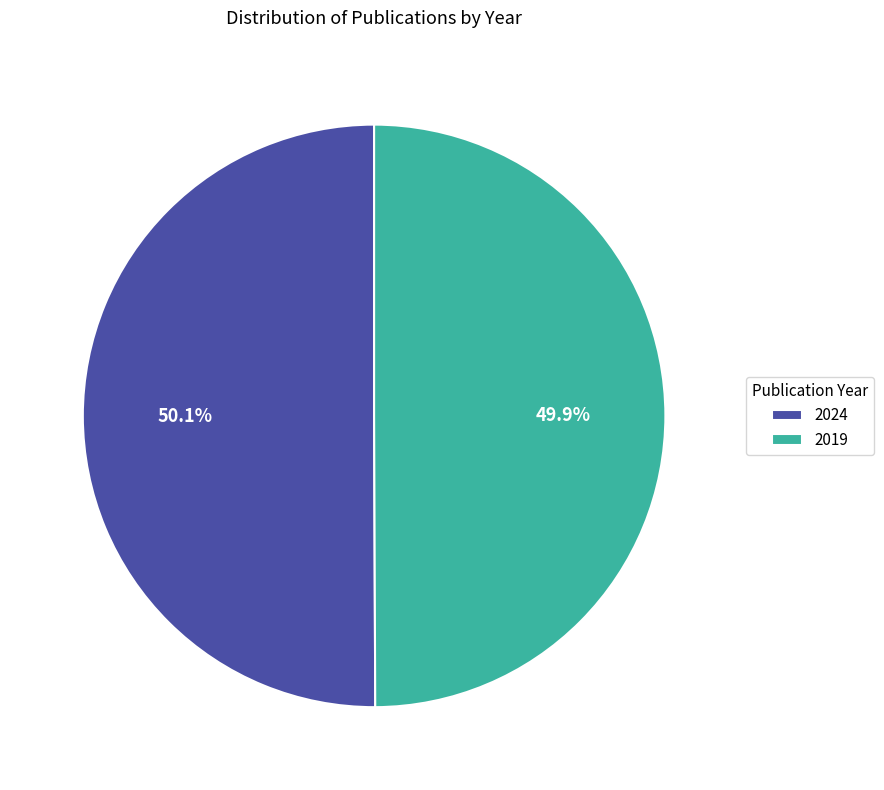

Is there a majority slice in this chart?

Yes